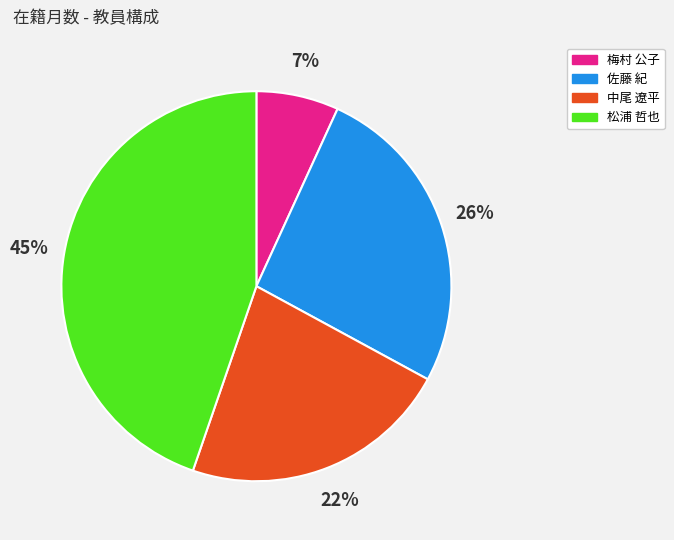

To the nearest percent, what is the average slice percentage?

25%